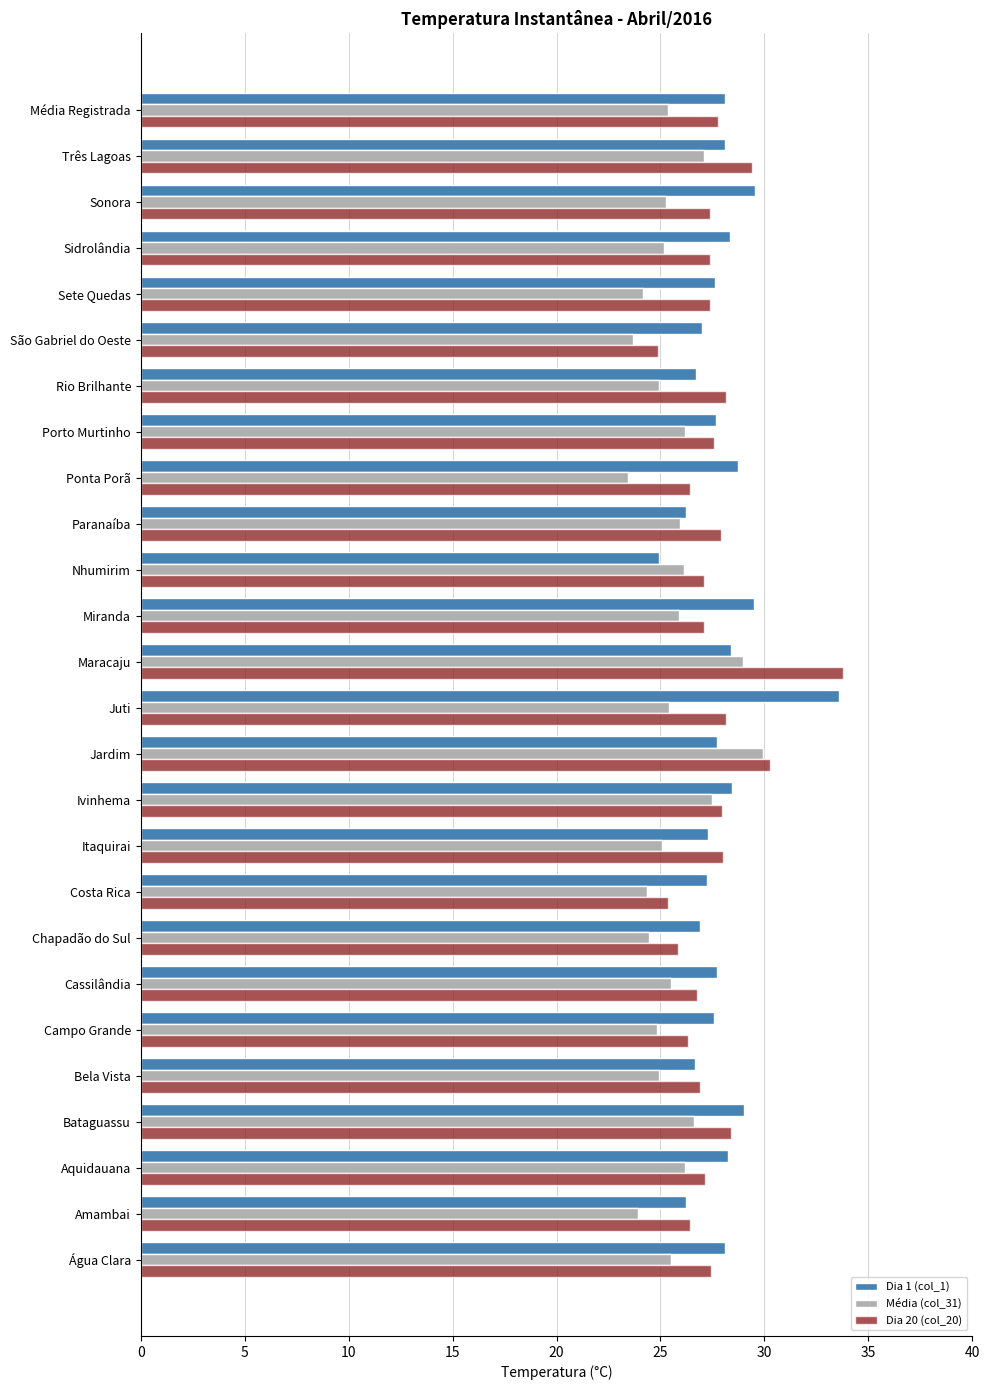

True or false: Dia 20 (col_20) has a value of 29.4 at Três Lagoas.

True